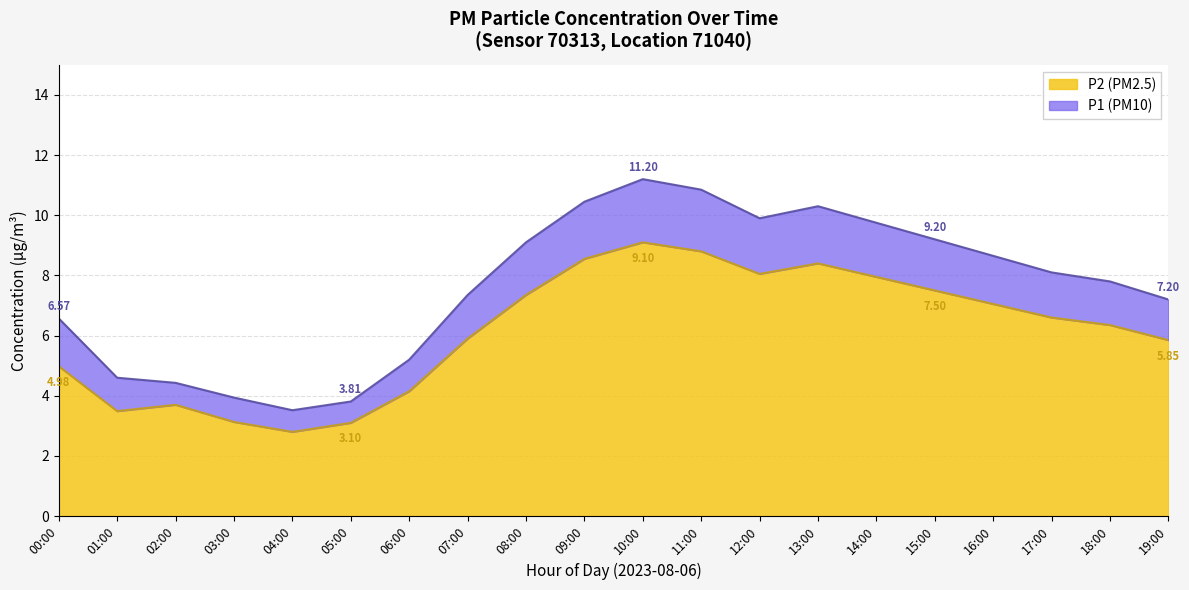

Between 01:00 and 18:00, which series saw the biggest shift?

P1